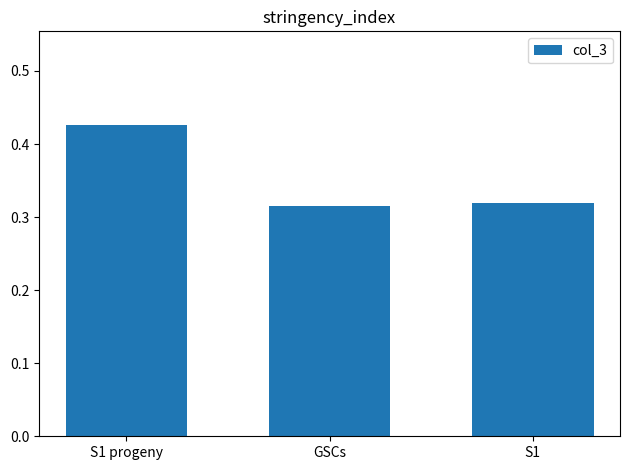

What is the label of the 1st bar from the left?

S1 progeny